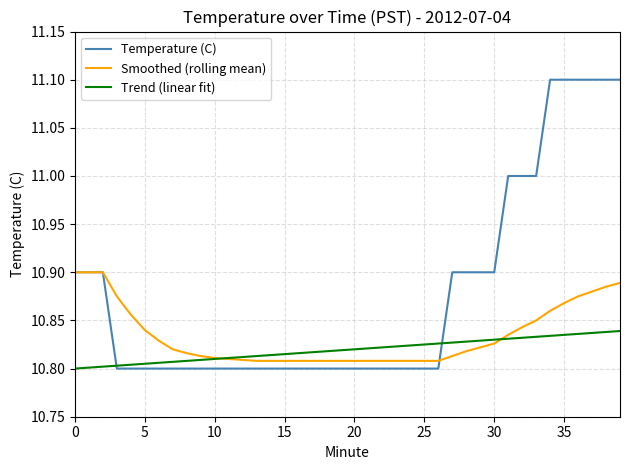

What is the maximum value shown in the chart?

11.1